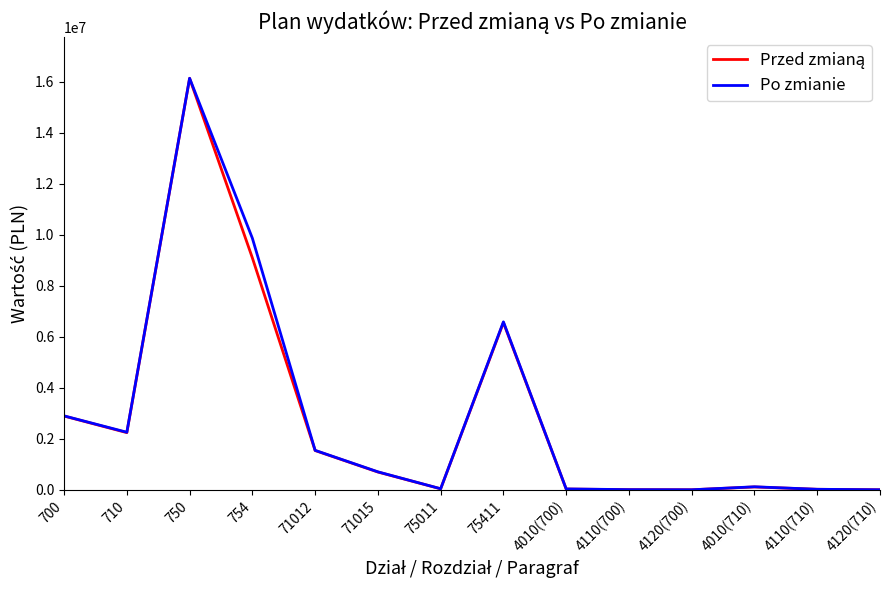

What is the maximum value shown in the chart?

16140891.9